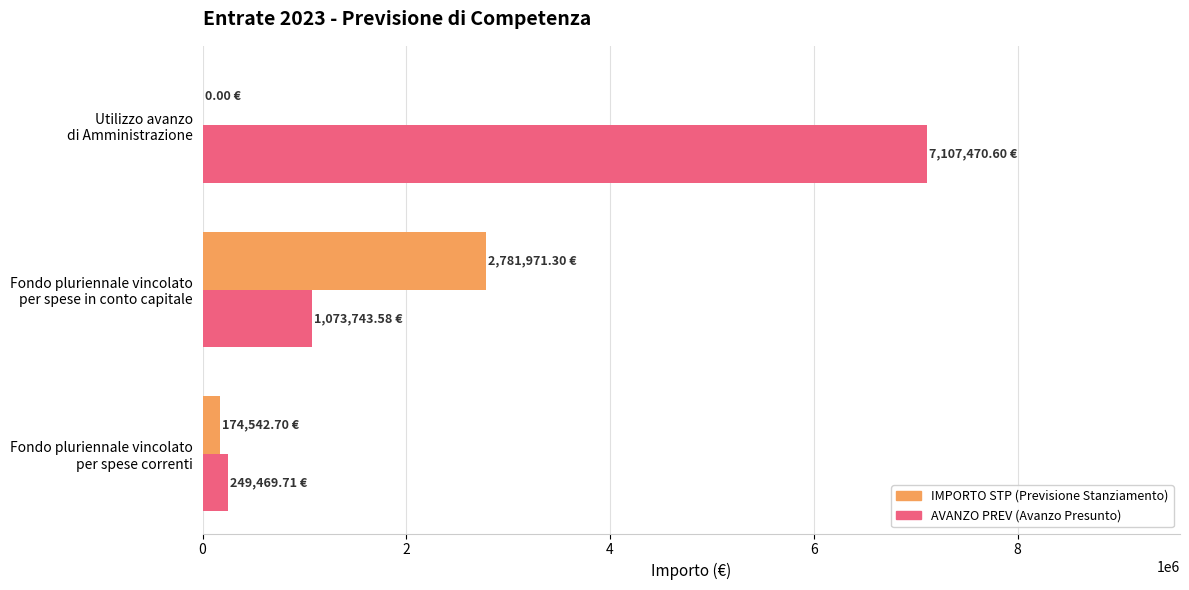

Count the number of data series in this chart.

2